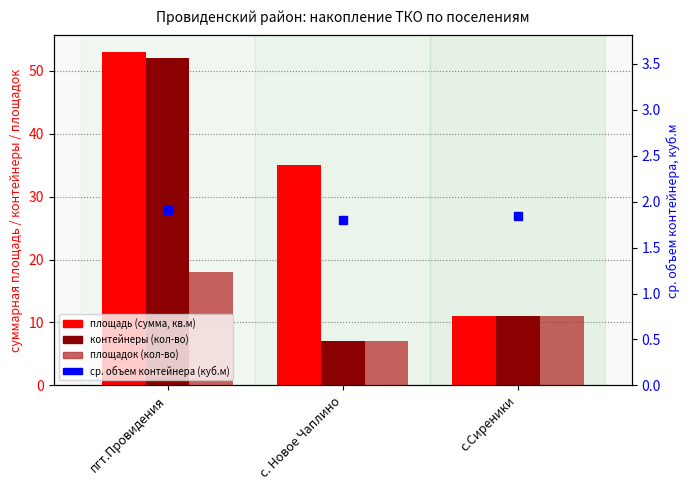

Which series reaches the minimum Y coordinate?

ср. объем контейнера (куб.м)